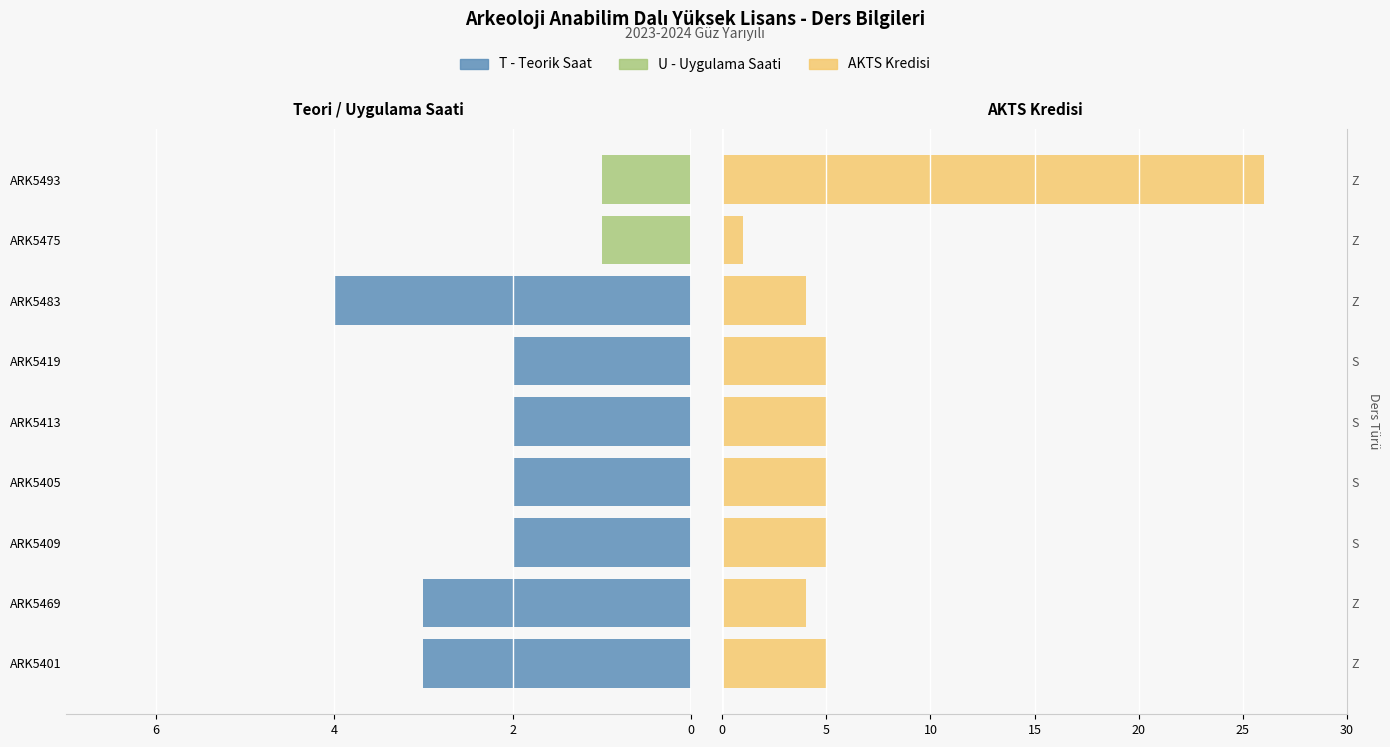

True or false: U (Uygulama) has a value of -1 at ARK5475.

False